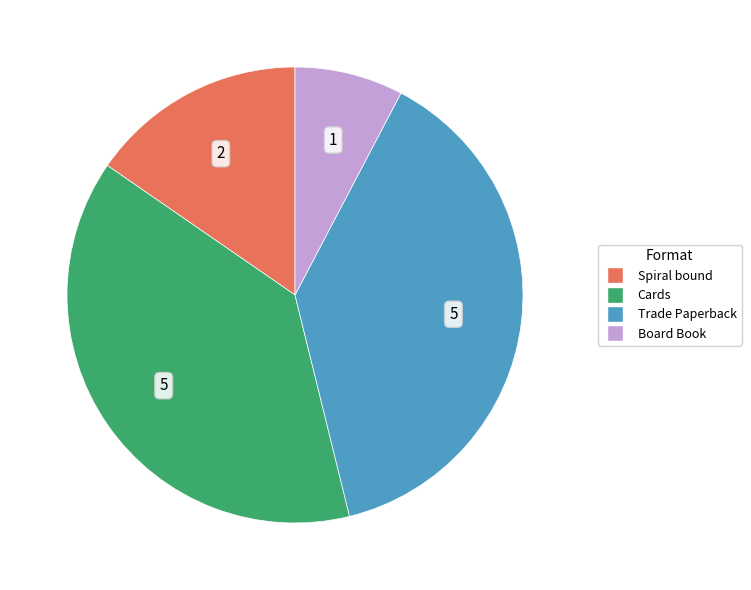

Is the sum of Spiral bound and Trade Paperback greater than half?

Yes